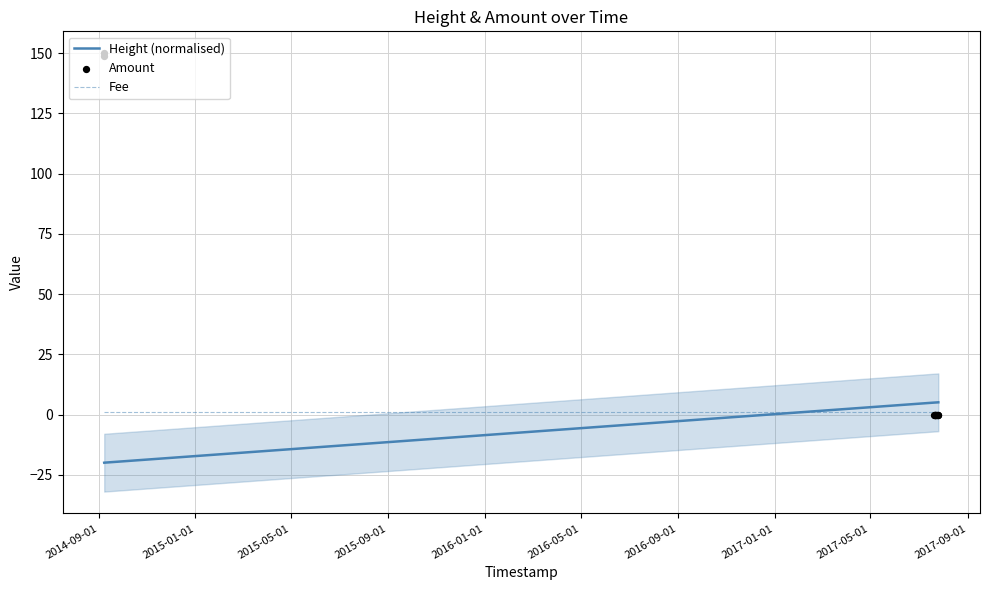

Which series has the largest Y range (max minus min)?

Amount